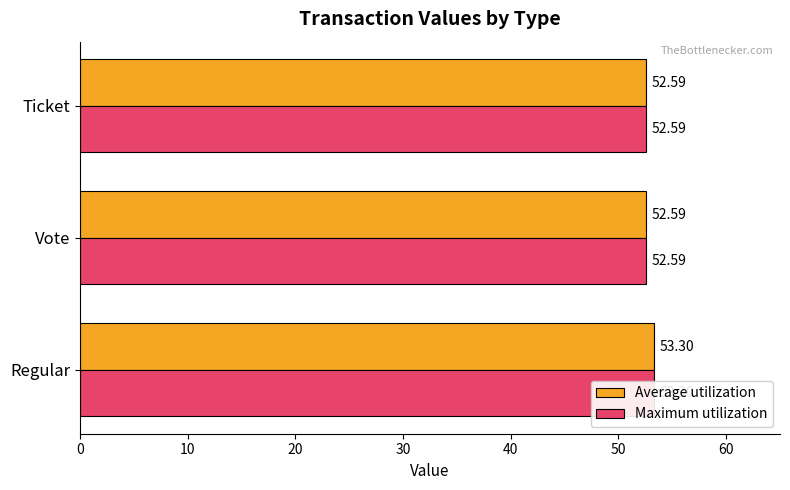

What are all the series names shown in the legend?

Average utilization, Maximum utilization